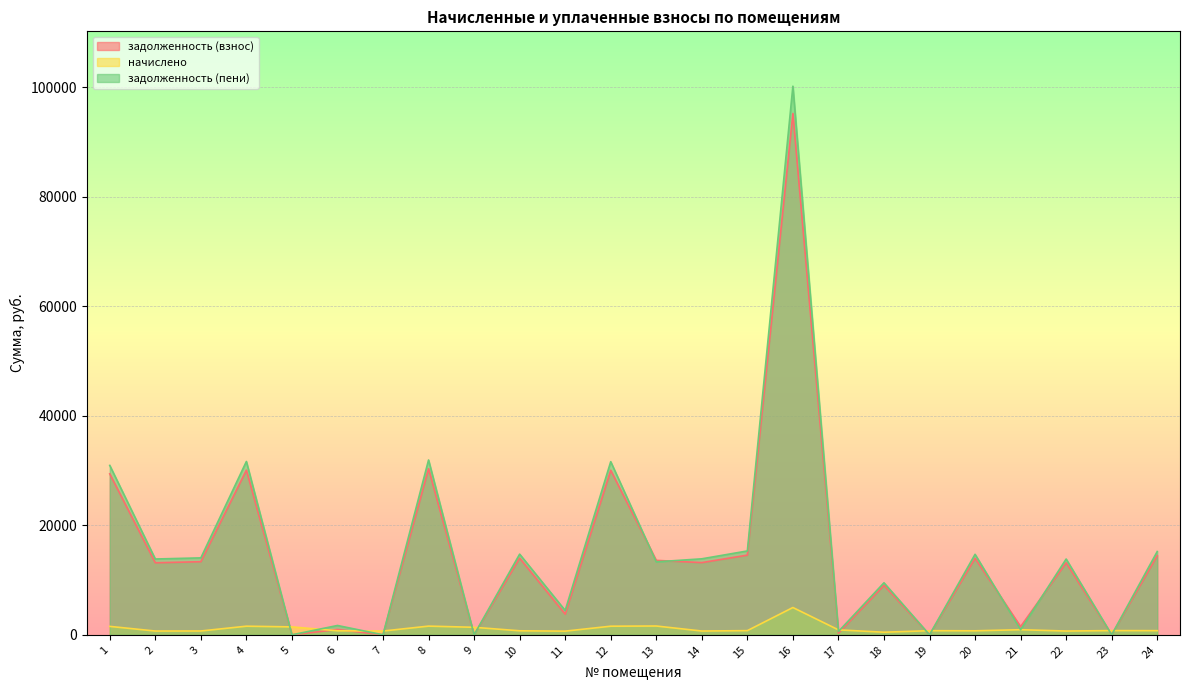

Is the value of задолженность (взнос) at 21 greater than the value of задолженность (пени) at 19?

Yes